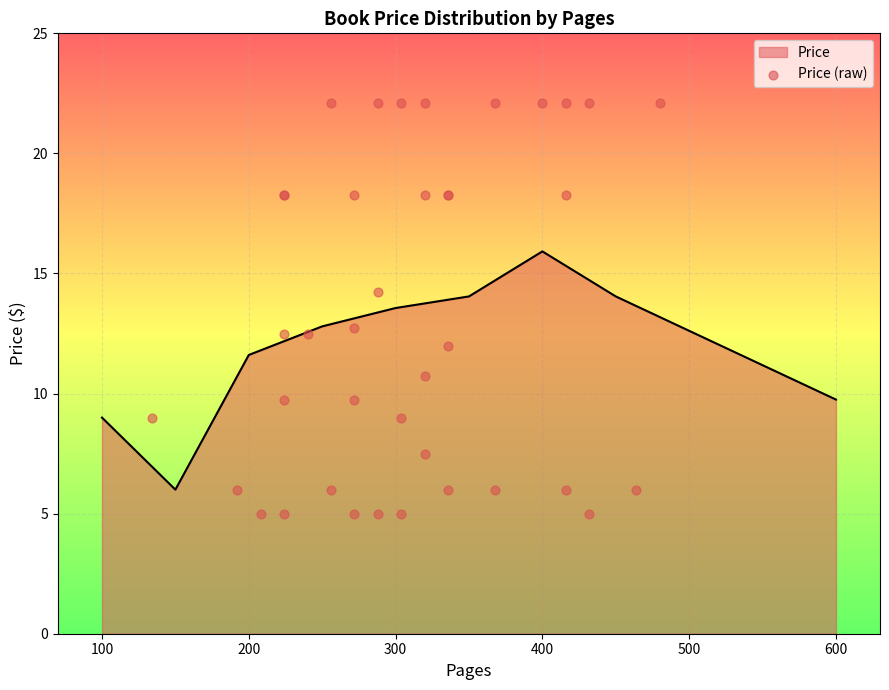

The value of Price at 200 is 20.5. True or false?

False